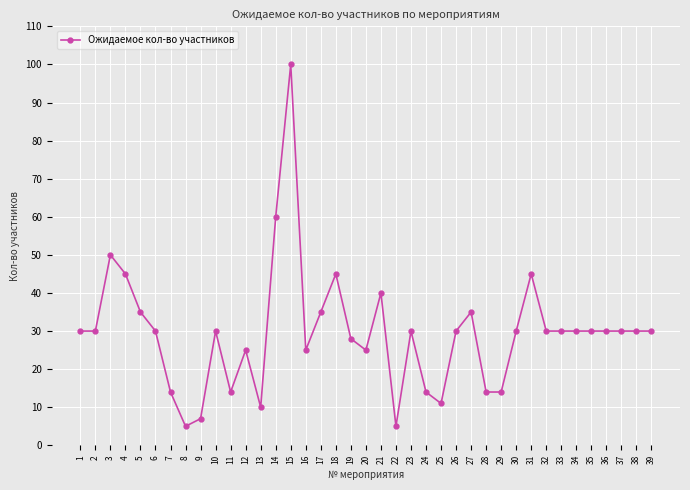

True or false: the data has more than 1 interior local peaks.

True